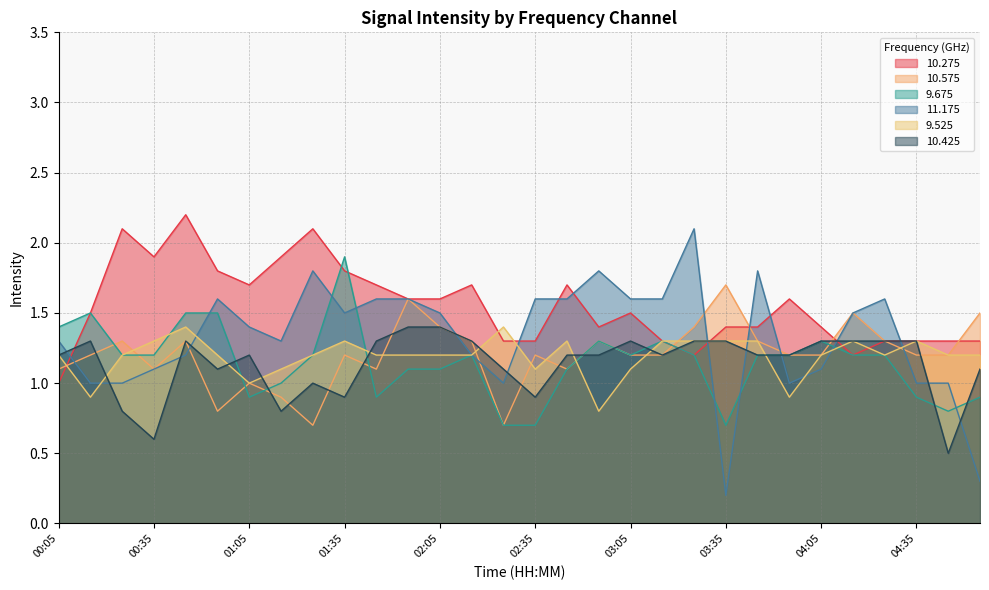

Reading left to right, transcribe all the data shown in this chart.

10.275: 1.0	1.5	2.1	1.9	2.2	1.8	1.7	1.9	2.1	1.8	1.7	1.6	1.6	1.7	1.3	1.3	1.7	1.4	1.5	1.3	1.2	1.4	1.4	1.6	1.4	1.2	1.3	1.3	1.3	1.3
10.575: 1.1	1.2	1.3	1.1	1.3	0.8	1.0	0.9	0.7	1.2	1.1	1.6	1.4	1.3	0.7	1.2	1.1	1.3	1.2	1.2	1.4	1.7	1.3	1.2	1.2	1.5	1.3	1.2	1.2	1.5
9.675: 1.4	1.5	1.2	1.2	1.5	1.5	0.9	1.0	1.2	1.9	0.9	1.1	1.1	1.2	0.7	0.7	1.1	1.3	1.2	1.3	1.2	0.7	1.2	1.2	1.3	1.2	1.2	0.9	0.8	0.9
11.175: 1.3	1.0	1.0	1.1	1.2	1.6	1.4	1.3	1.8	1.5	1.6	1.6	1.5	1.2	1.0	1.6	1.6	1.8	1.6	1.6	2.1	0.2	1.8	1.0	1.1	1.5	1.6	1.0	1.0	0.3
9.525: 1.2	0.9	1.2	1.3	1.4	1.2	1.0	1.1	1.2	1.3	1.2	1.2	1.2	1.2	1.4	1.1	1.3	0.8	1.1	1.3	1.3	1.3	1.3	0.9	1.2	1.3	1.2	1.3	1.2	1.2
10.425: 1.2	1.3	0.8	0.6	1.3	1.1	1.2	0.8	1.0	0.9	1.3	1.4	1.4	1.3	1.1	0.9	1.2	1.2	1.3	1.2	1.3	1.3	1.2	1.2	1.3	1.3	1.3	1.3	0.5	1.1